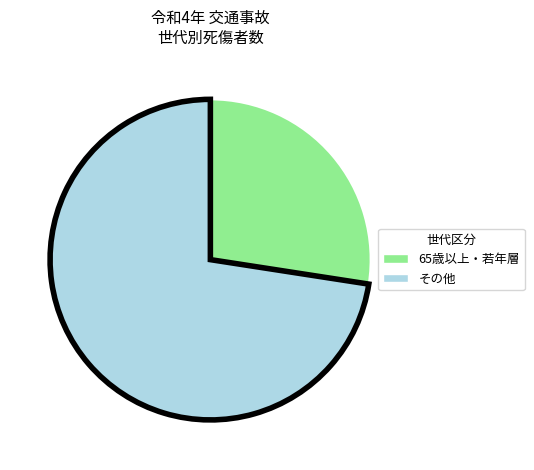

Is the sum of 65歳以上・若年層 and その他 greater than half?

Yes